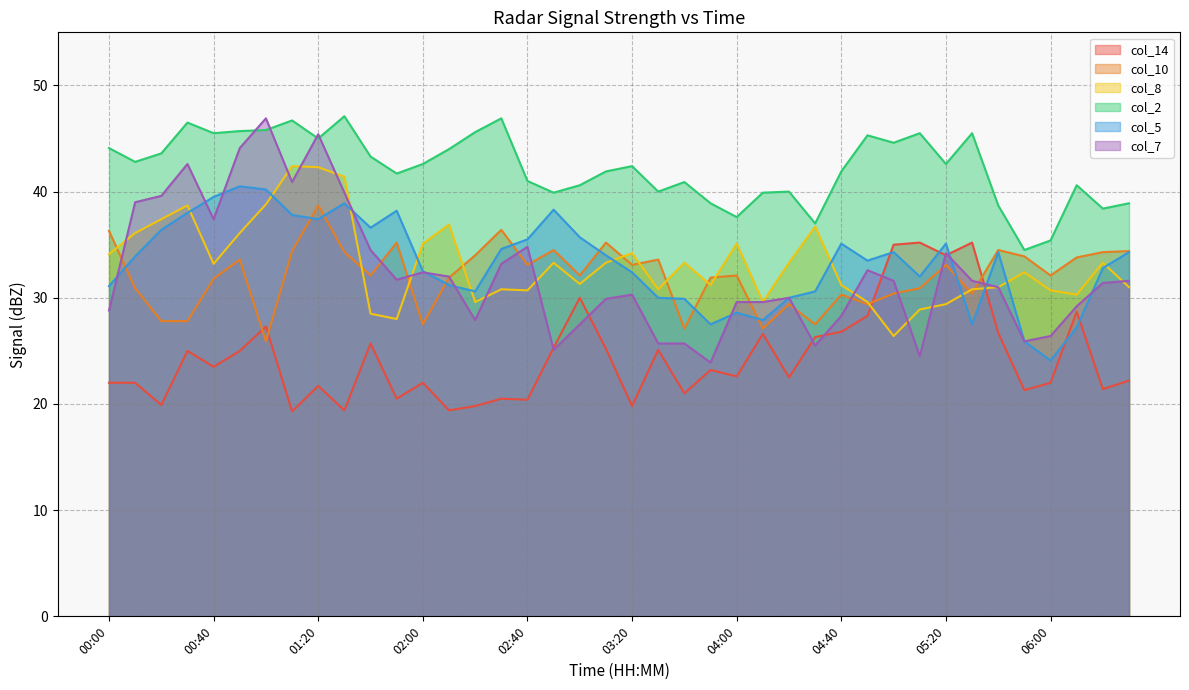

At how many categories does at least one series exceed 21?

40